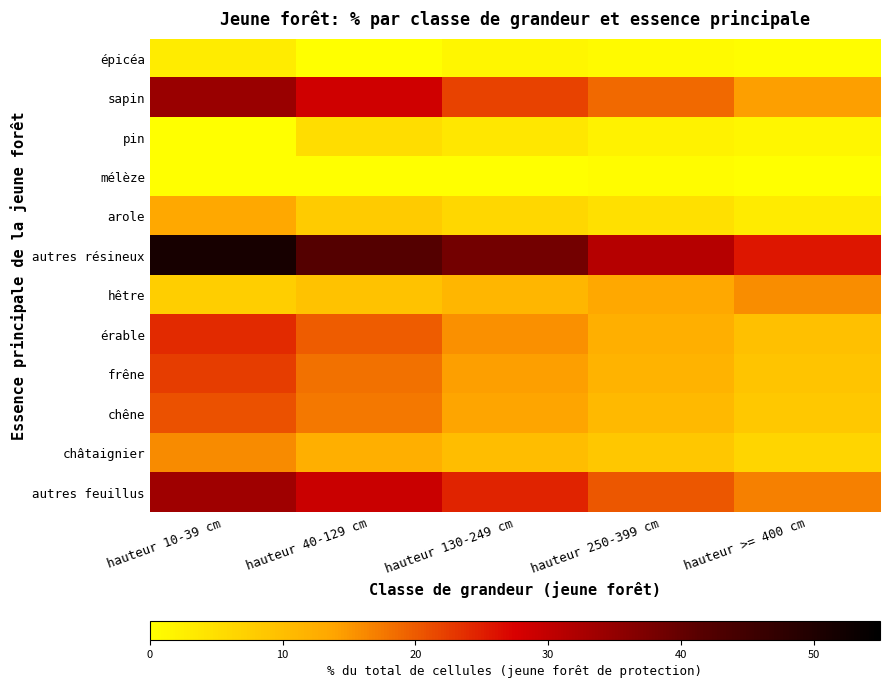

Reading left to right, extract all data points from this chart.

épicéa: hauteur 10-39 cm=2.8	hauteur 40-129 cm=0.0	hauteur 130-249 cm=1.5	hauteur 250-399 cm=0.8	hauteur >= 400 cm=0.3
sapin: hauteur 10-39 cm=34.3	hauteur 40-129 cm=28.5	hauteur 130-249 cm=22.1	hauteur 250-399 cm=18.7	hauteur >= 400 cm=14.2
pin: hauteur 10-39 cm=0.0	hauteur 40-129 cm=5.2	hauteur 130-249 cm=3.8	hauteur 250-399 cm=2.1	hauteur >= 400 cm=1.5
mélèze: hauteur 10-39 cm=0.0	hauteur 40-129 cm=0.0	hauteur 130-249 cm=0.0	hauteur 250-399 cm=0.5	hauteur >= 400 cm=0.2
arole: hauteur 10-39 cm=13.4	hauteur 40-129 cm=8.1	hauteur 130-249 cm=6.2	hauteur 250-399 cm=4.9	hauteur >= 400 cm=3.1
autres résineux: hauteur 10-39 cm=51.3	hauteur 40-129 cm=42.0	hauteur 130-249 cm=38.4	hauteur 250-399 cm=31.2	hauteur >= 400 cm=25.6
hêtre: hauteur 10-39 cm=7.7	hauteur 40-129 cm=9.3	hauteur 130-249 cm=11.2	hauteur 250-399 cm=13.5	hauteur >= 400 cm=15.8
érable: hauteur 10-39 cm=23.9	hauteur 40-129 cm=19.8	hauteur 130-249 cm=15.6	hauteur 250-399 cm=12.4	hauteur >= 400 cm=9.7
frêne: hauteur 10-39 cm=22.4	hauteur 40-129 cm=18.2	hauteur 130-249 cm=14.3	hauteur 250-399 cm=11.8	hauteur >= 400 cm=9.2
chêne: hauteur 10-39 cm=20.7	hauteur 40-129 cm=17.5	hauteur 130-249 cm=13.8	hauteur 250-399 cm=10.9	hauteur >= 400 cm=8.4
châtaignier: hauteur 10-39 cm=16.0	hauteur 40-129 cm=12.3	hauteur 130-249 cm=10.1	hauteur 250-399 cm=8.7	hauteur >= 400 cm=6.5
autres feuillus: hauteur 10-39 cm=33.7	hauteur 40-129 cm=29.1	hauteur 130-249 cm=24.5	hauteur 250-399 cm=20.3	hauteur >= 400 cm=16.9